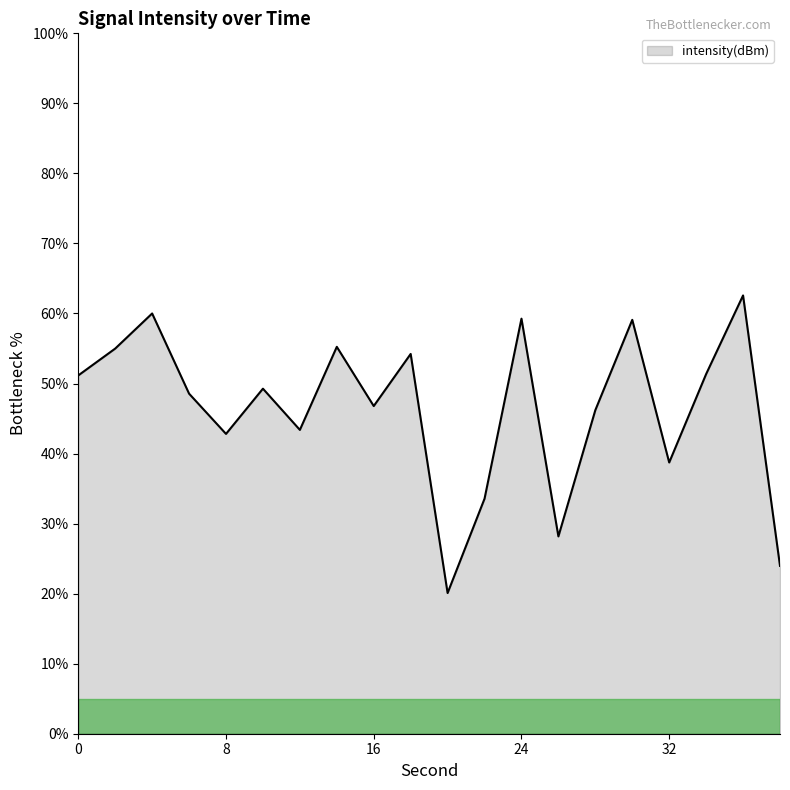

What is the greatest value displayed?

62.6